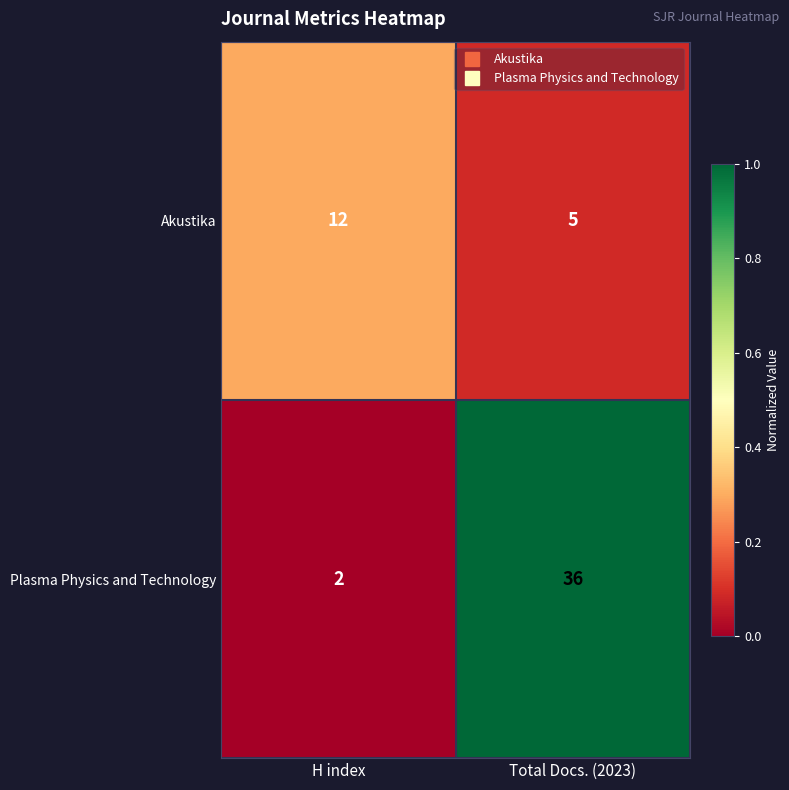

How many values in the Plasma Physics and Technology series are below 36?

1